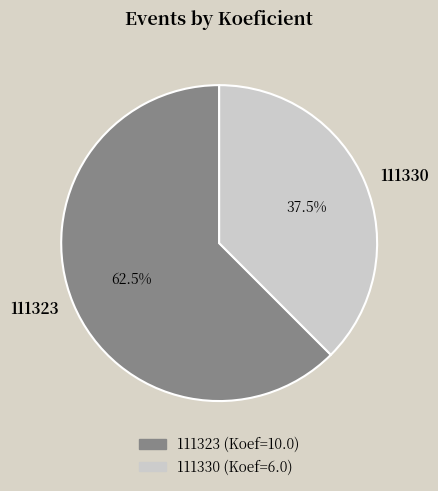

Is it true that 111323 is 69% of the pie?

False